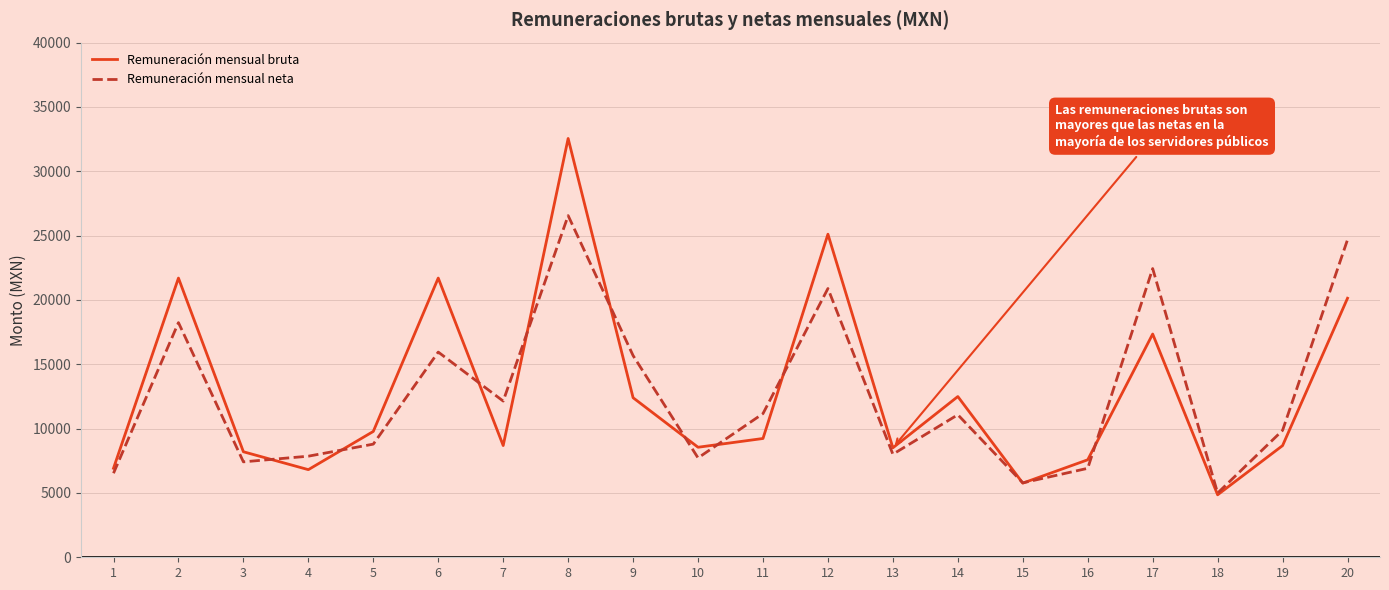

The Remuneración mensual neta series shows 26529.6 at 6. True or false?

False